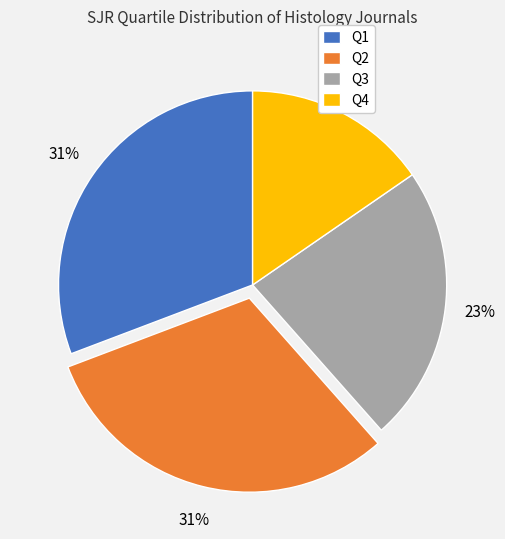

To the nearest percent, what percentage of the pie is Q2?

31%